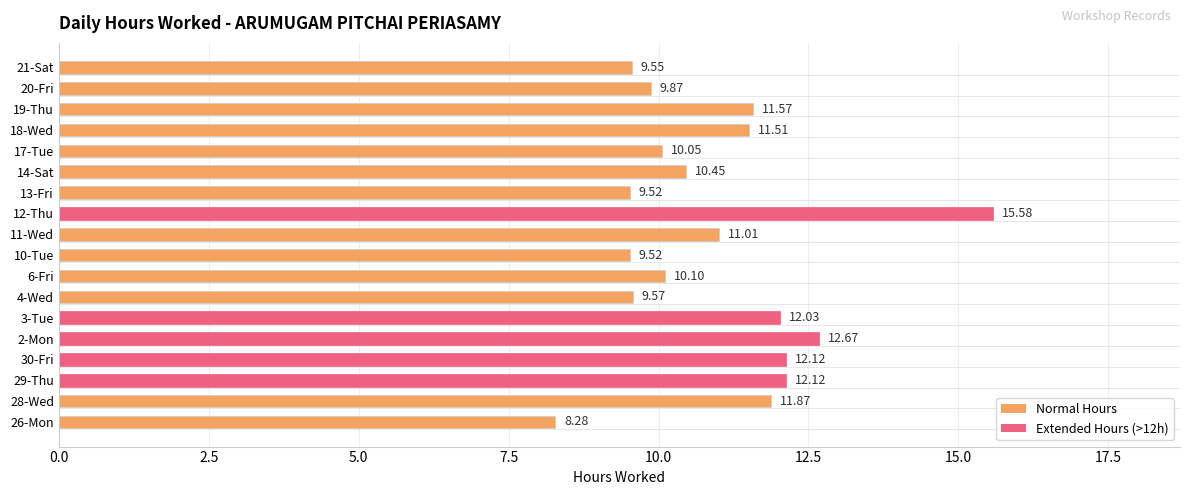

What is the difference between the maximum and minimum values?

7.3